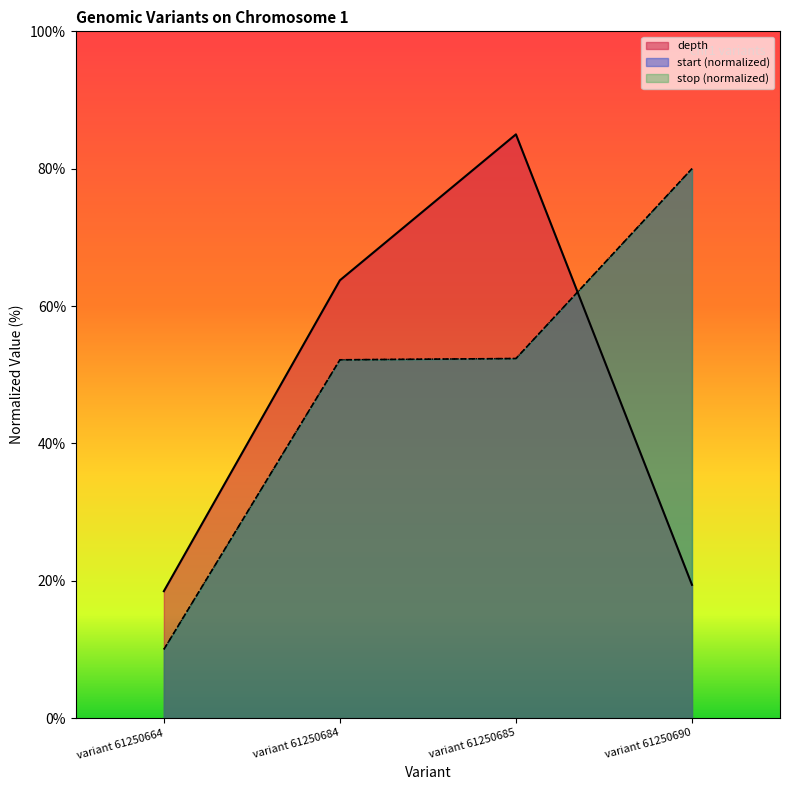

Does the chart display data point markers on the line(s)?

No